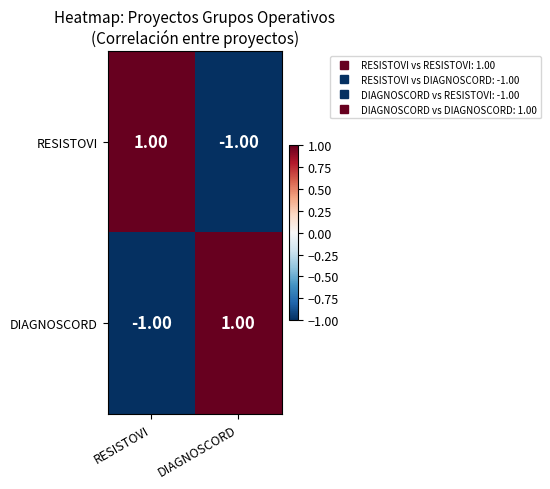

At which label does RESISTOVI reach its peak?

RESISTOVI